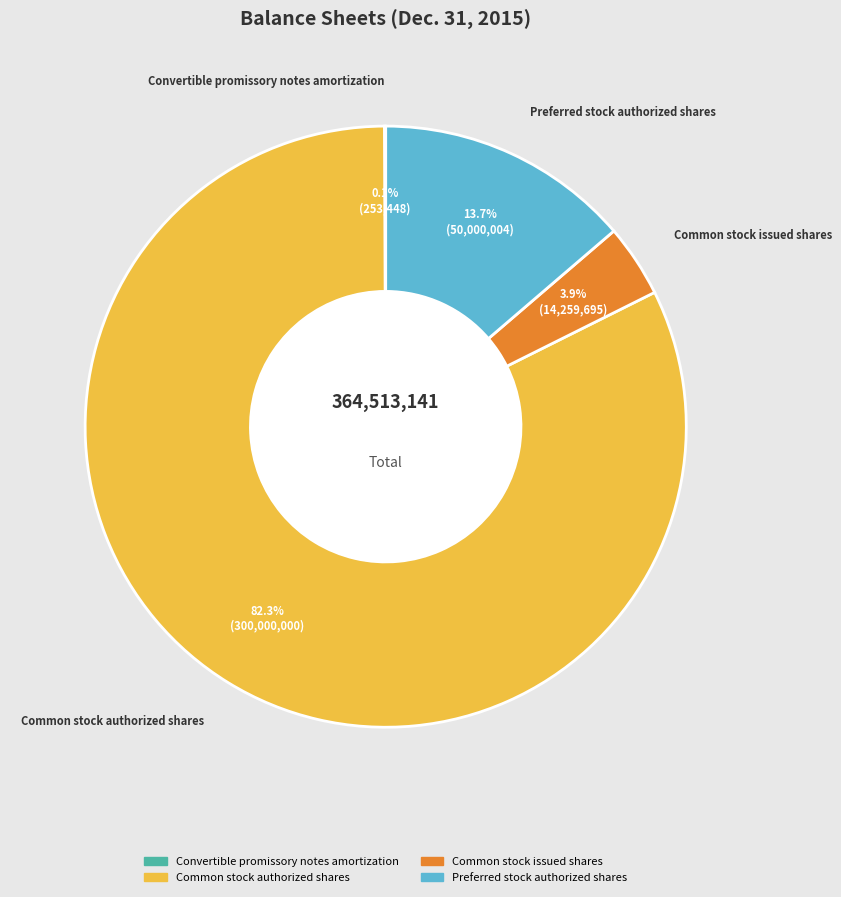

Between Preferred stock authorized shares and Common stock authorized shares, which is larger?

Common stock authorized shares